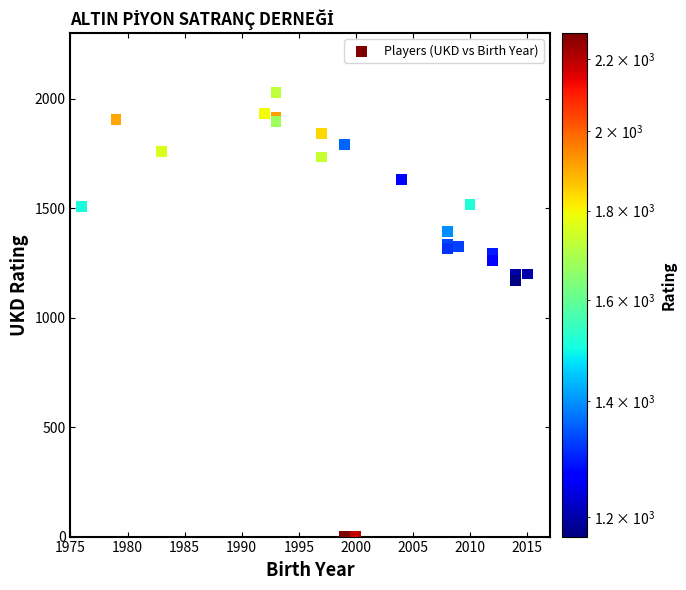

What Y value in the scatter plot is closest to 1014?

1170